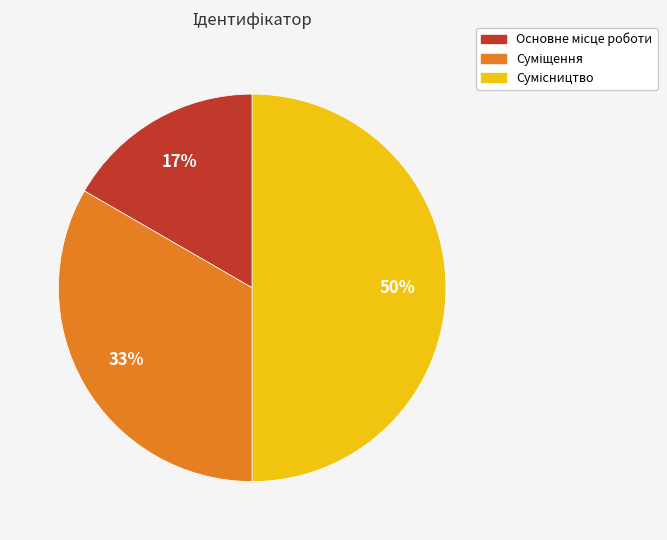

To the nearest percent, what is the difference between the largest and smallest slice percentages?

33%